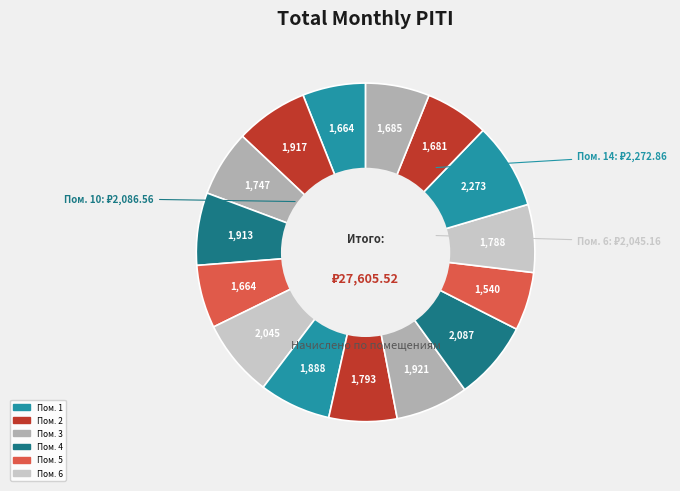

Count the number of slices in the pie.

15